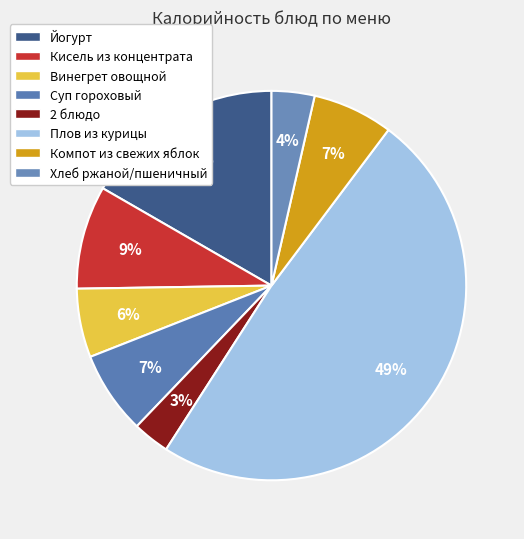

To the nearest percent, what is the difference between the largest and smallest slice percentages?

46%